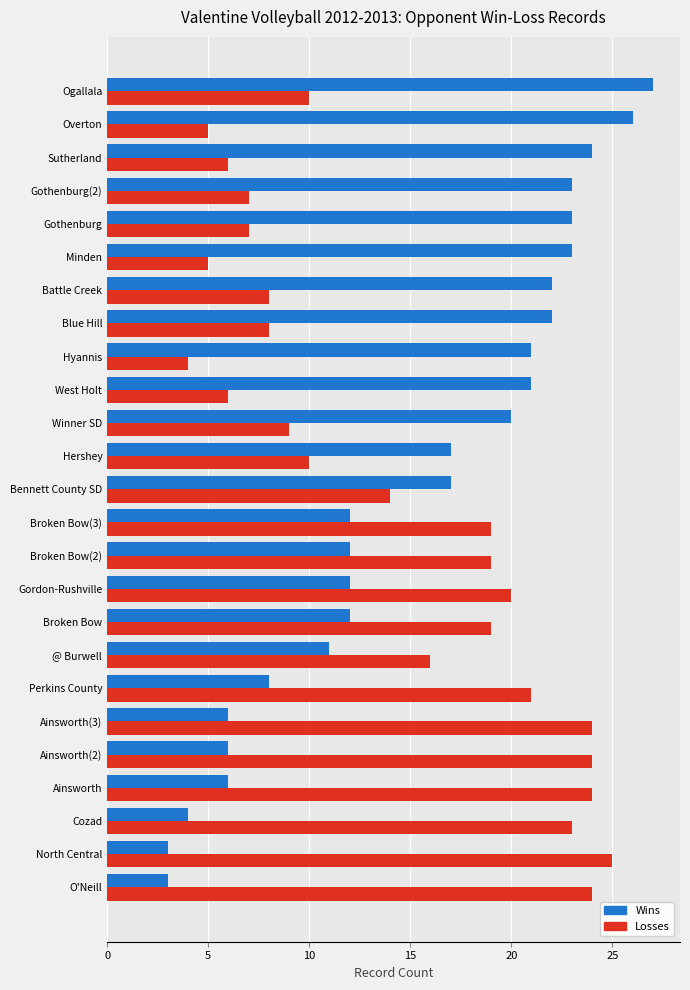

At Blue Hill, list the series in order from smallest to largest.

Losses, Wins